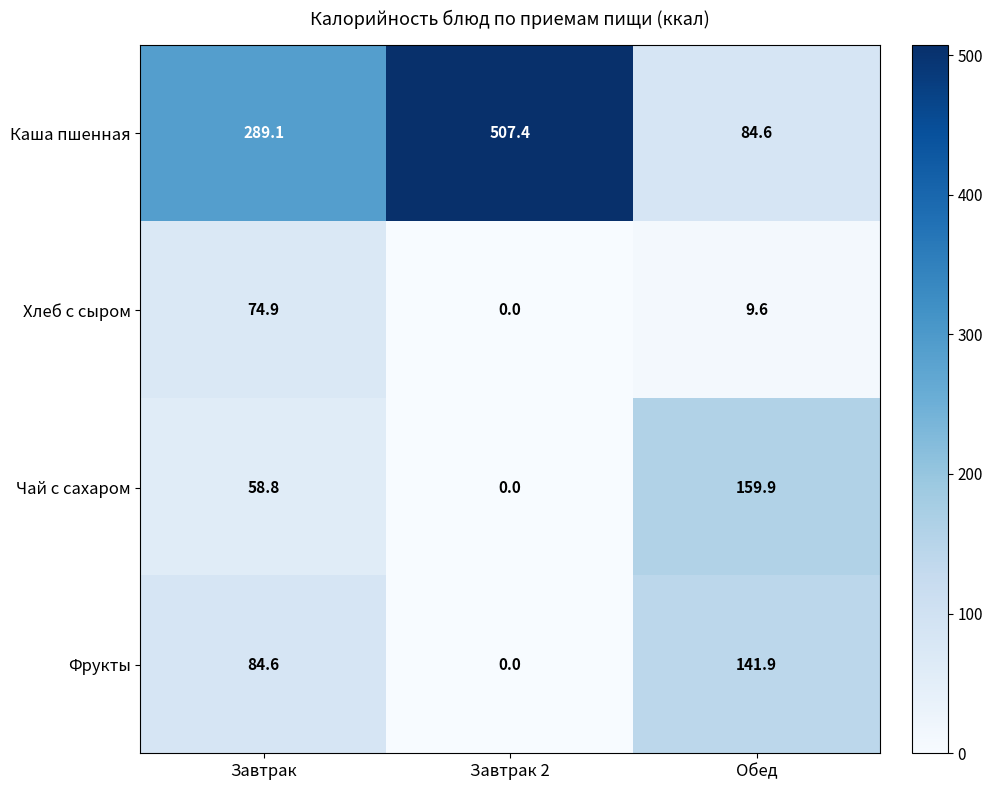

Read the Чай с сахаром value at Завтрак.

58.8